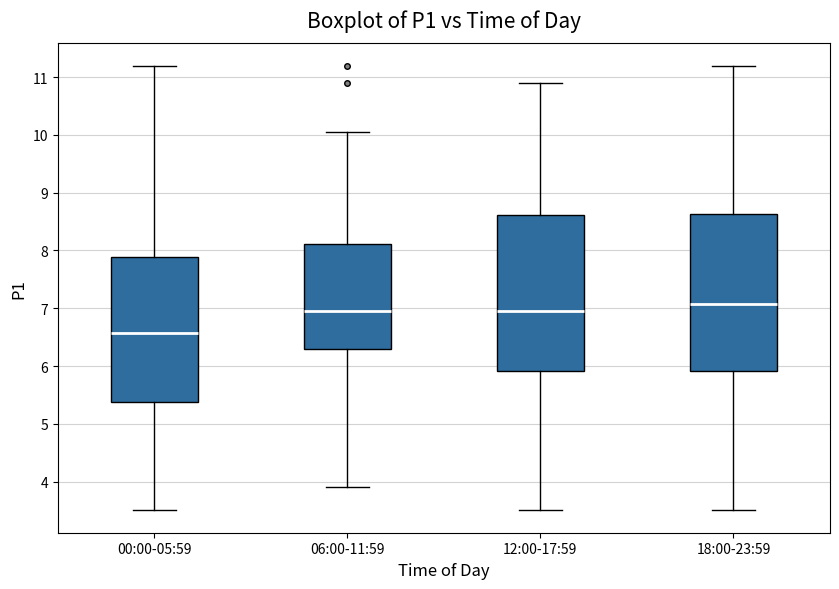

Reading left to right, read every box against the y-axis: the position of its median line, the range the box covers, and the ends of its whiskers. The values are not printed on the chart, so give them approximately, as read against the axis.

00:00-05:59: median 6.6, box 5.4 to 7.9, whiskers 3.5 to 11.2
06:00-11:59: median 7.0, box 6.3 to 8.1, whiskers 3.9 to 10.1
12:00-17:59: median 7.0, box 5.9 to 8.6, whiskers 3.5 to 10.9
18:00-23:59: median 7.1, box 5.9 to 8.6, whiskers 3.5 to 11.2